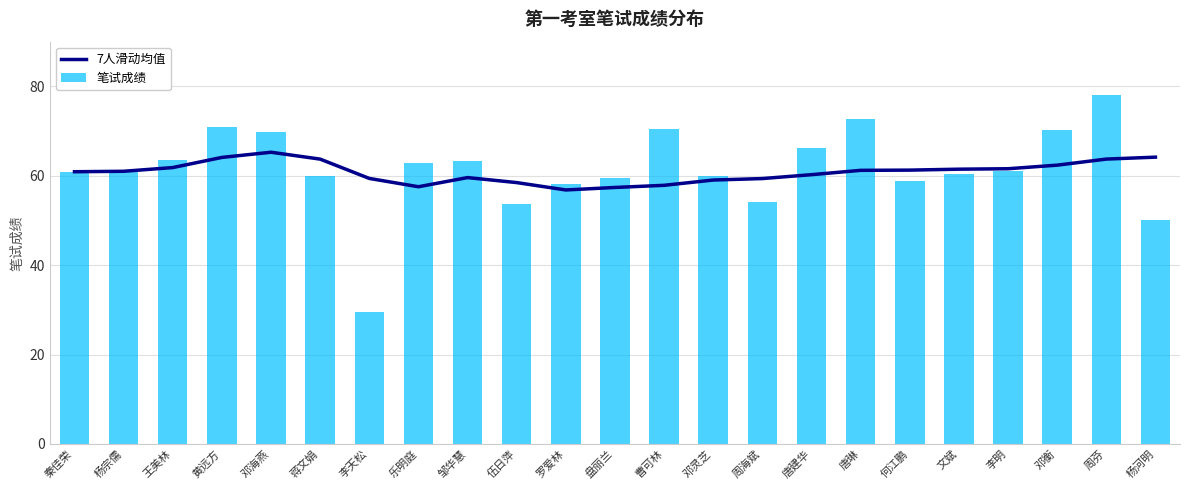

Which series has the widest spread of values?

笔试成绩